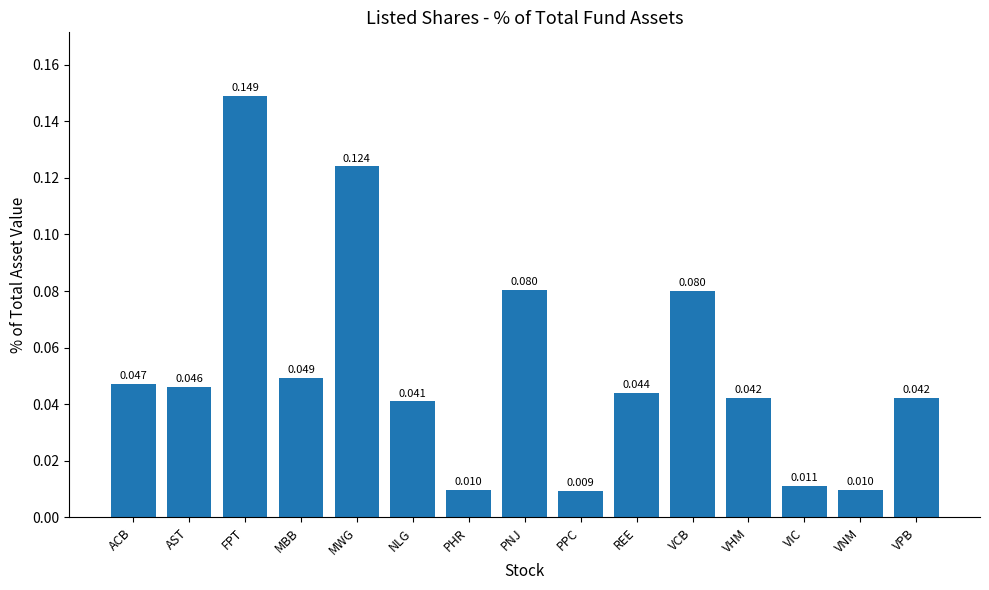

Where is the data nearest to the value 0?

PPC